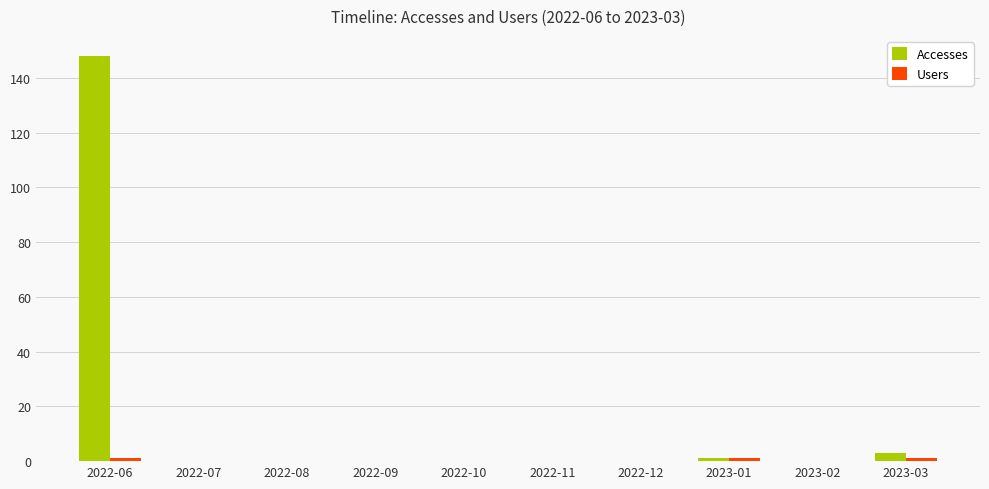

Which category has the highest value across all series?

2022-06